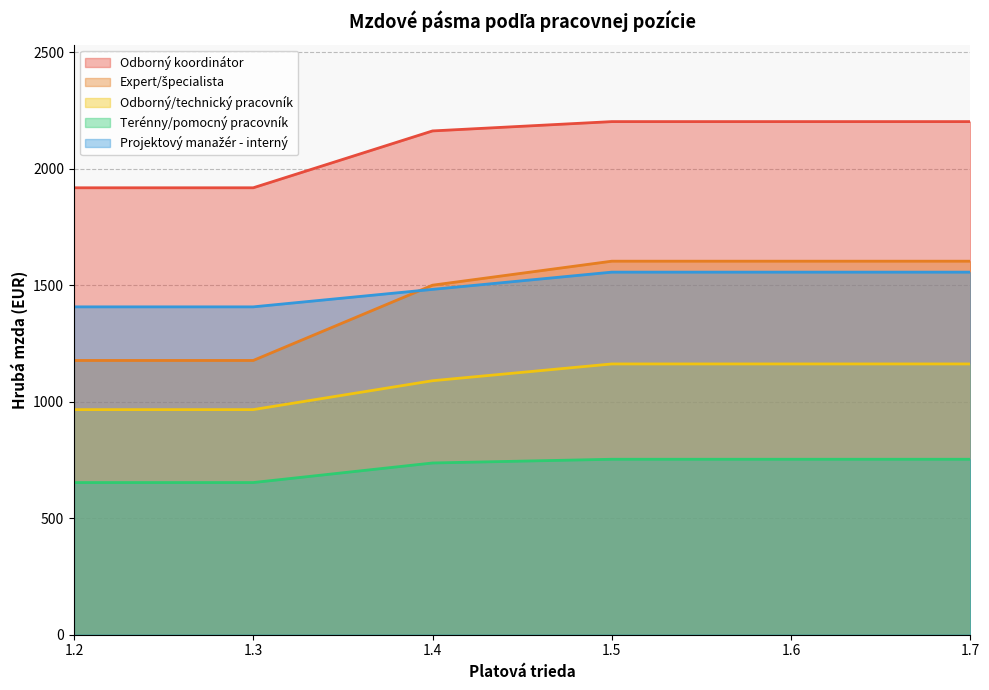

What is the value of the Projektový manažér - interný point at the 4th from the left?

1556